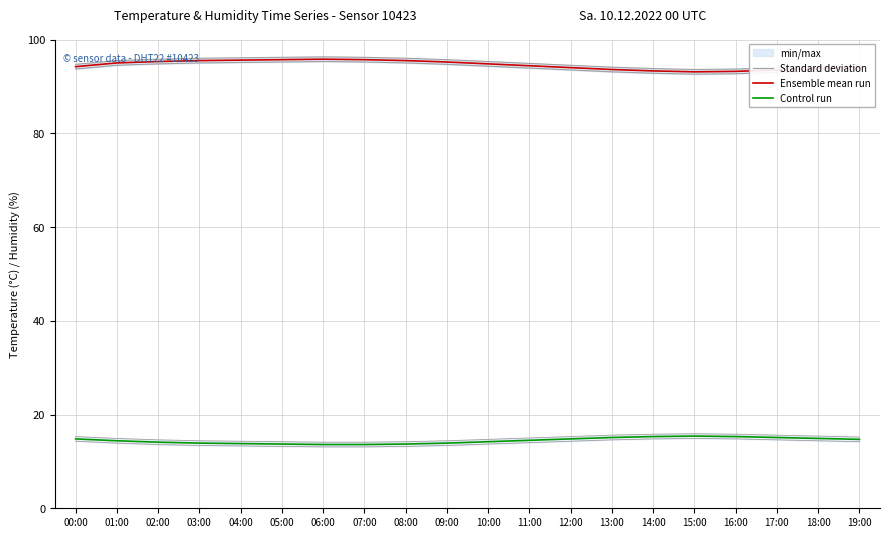

Rank the series by their maximum value, from lowest to highest.

Control run, Ensemble mean run, Standard deviation